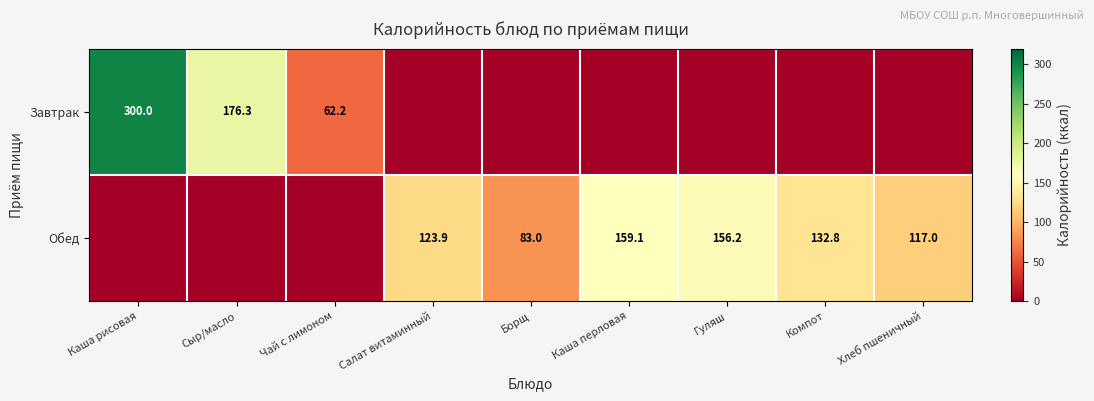

Is it true that Завтрак equals 176.3 at Сыр/масло?

True